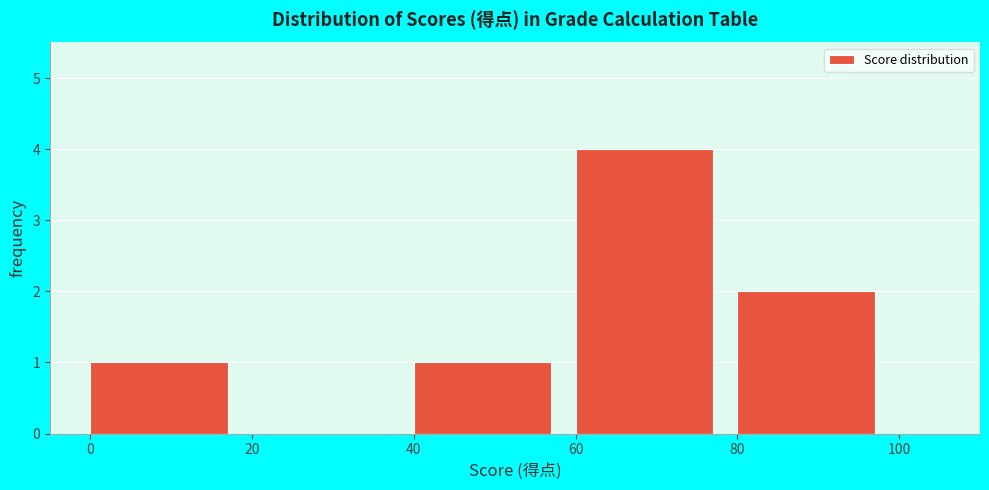

Reading left to right, transcribe this chart: for each bar, give the range it covers on the x-axis and its height. The values are not printed on the chart, so give them approximately, as read against the axis.

0 to 20: 1
20 to 40: 0
40 to 60: 1
60 to 80: 4
80 to 100: 2